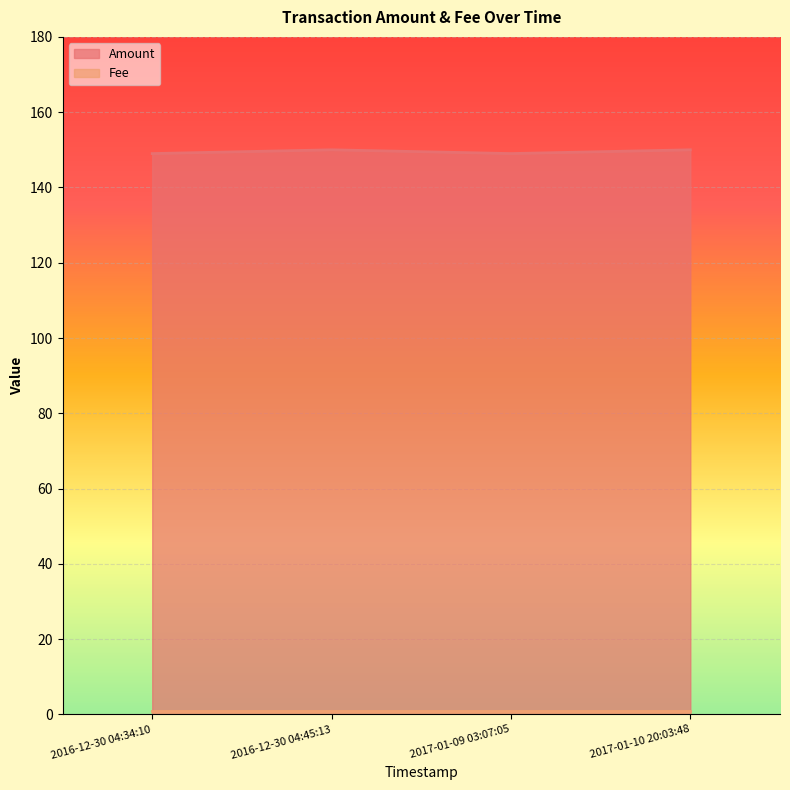

What value does the data have at 2016-12-30 04:45:13?

150